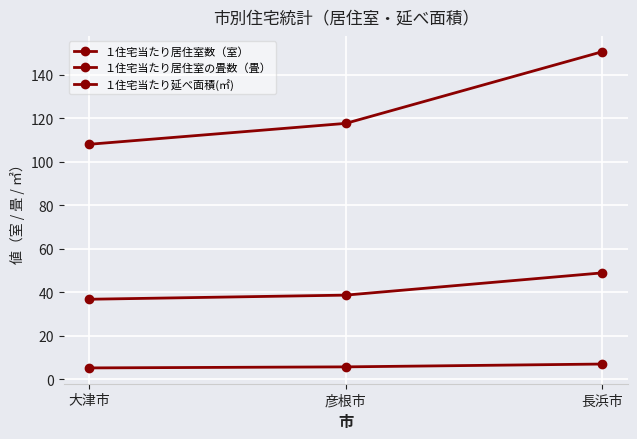

What is the difference between the maximum and minimum values in the １住宅当たり居住室数（室） series?

1.8